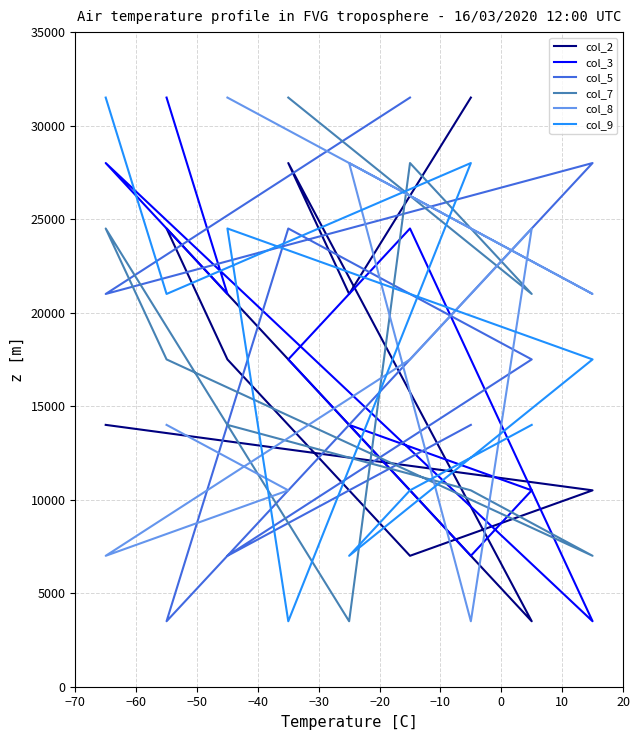

True or false: col_8 has a value of 3621 at −10.

False